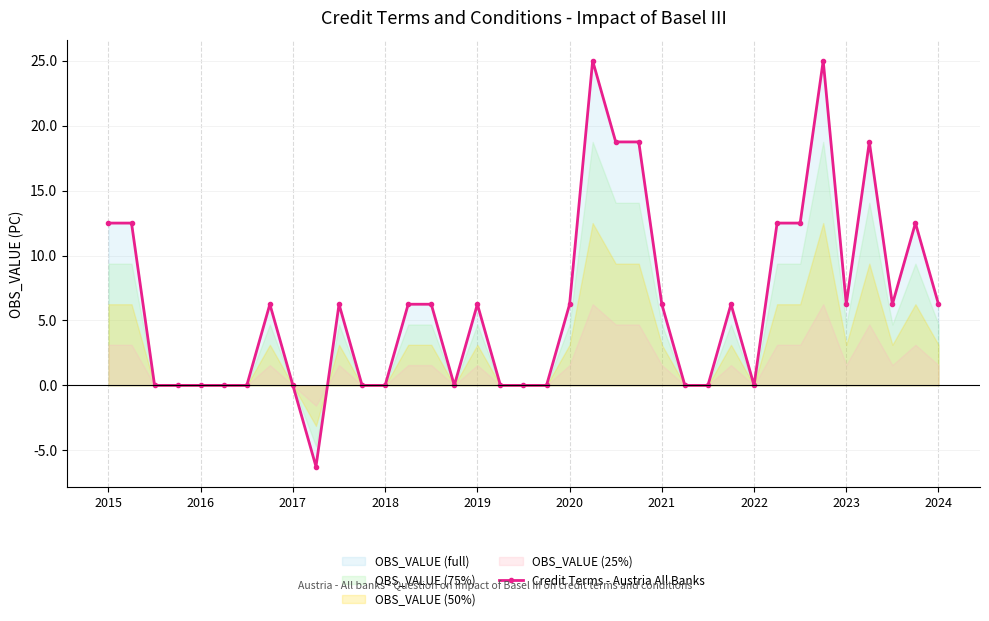

True or false: Credit Terms - Austria All Banks has more than 0 points higher than both neighbors.

True